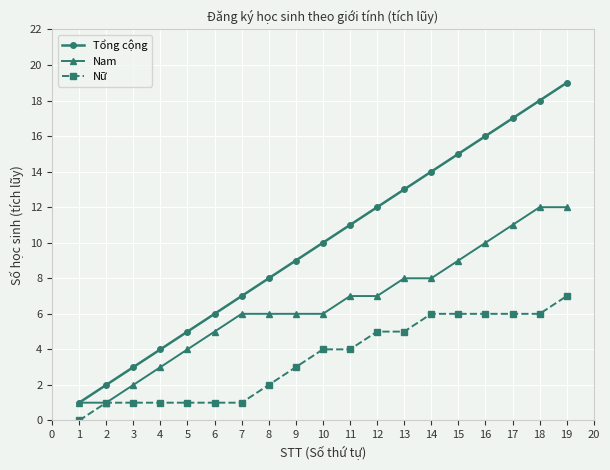

Is the value of Nam at 3 greater than the value of Nữ at 17?

No